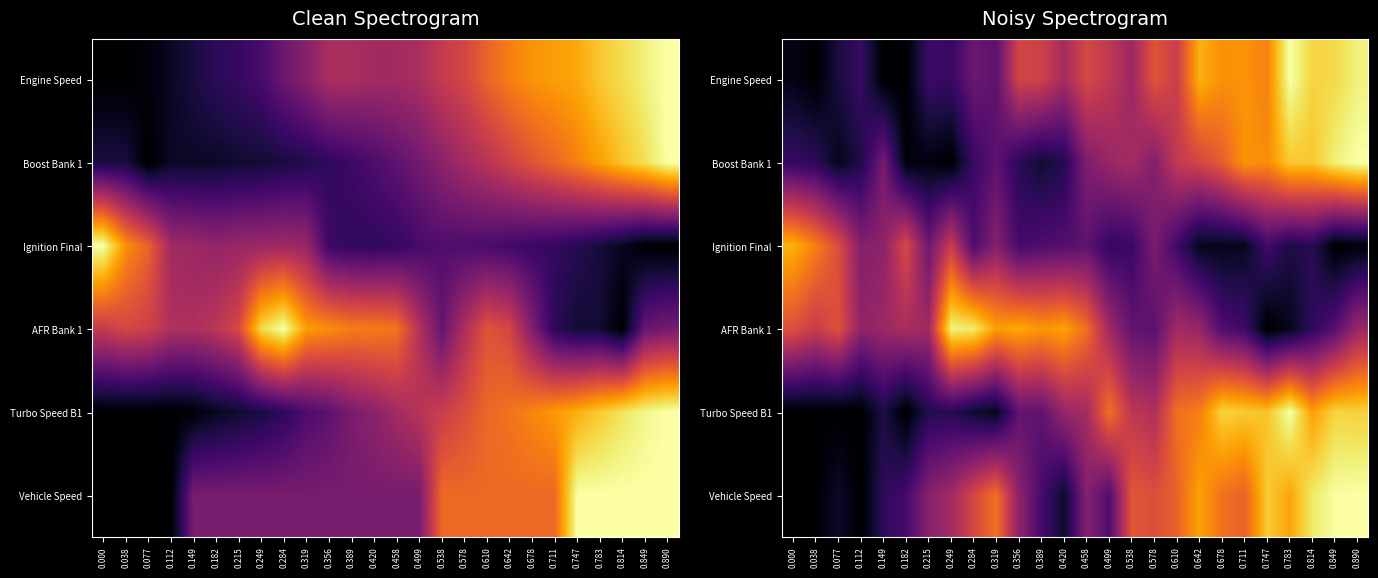

Is it true that Turbo Speed B1 equals -0.4 at 0.077?

False